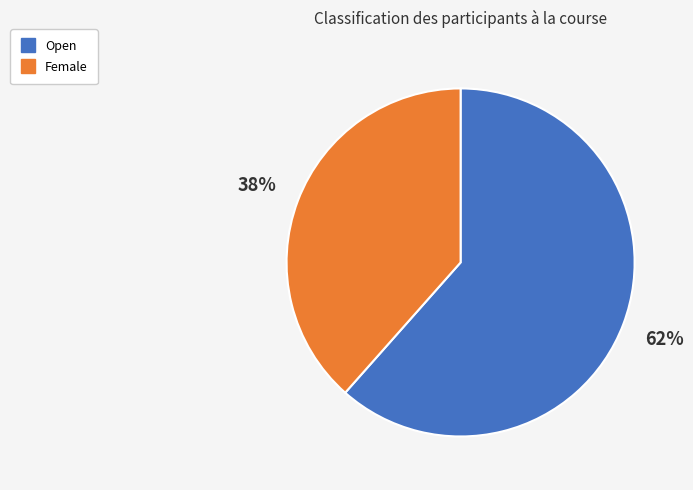

To the nearest percent, what is the combined percentage of Female and Open?

100%